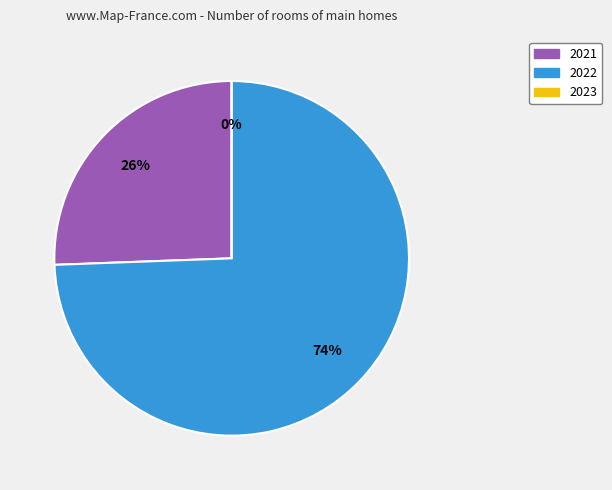

To the nearest percent, what is the difference between the 2023 and 2022 slice percentages?

74%